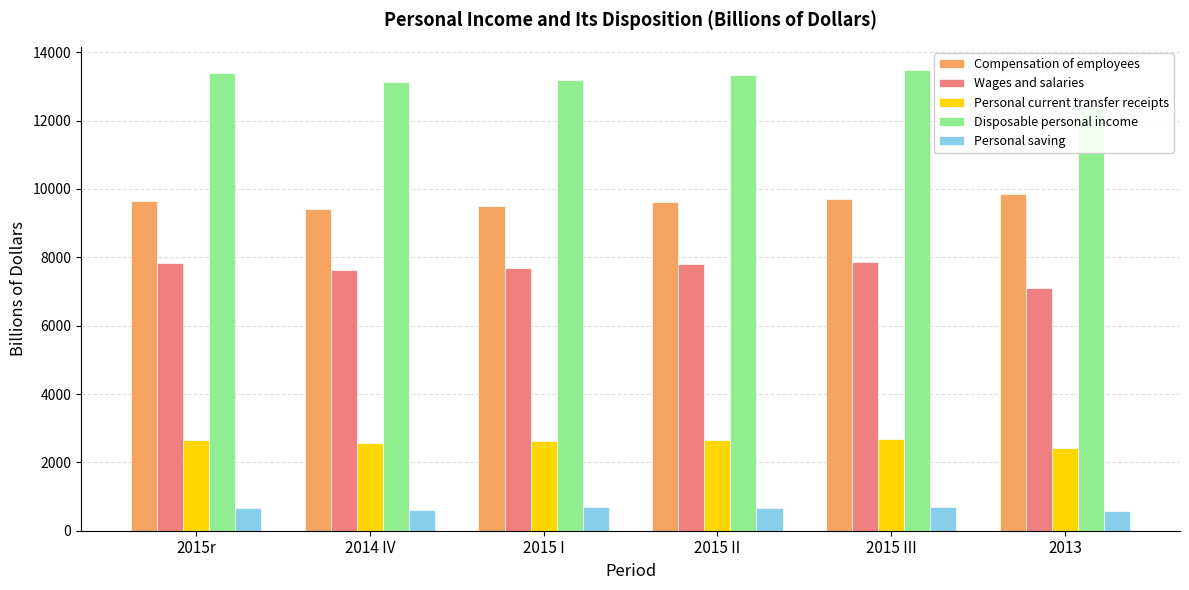

What is the difference between the highest and lowest values at 2015 II?

12674.4